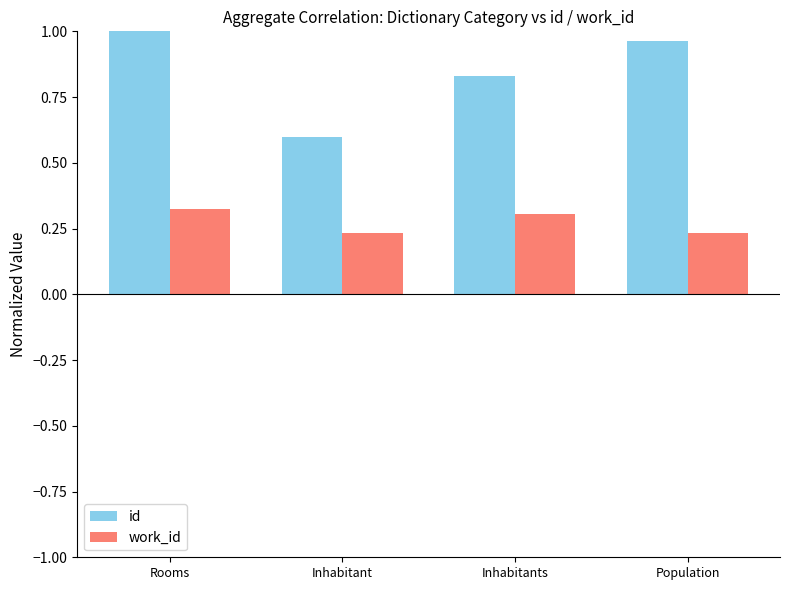

Which category has the lowest value in the id series?

Inhabitant